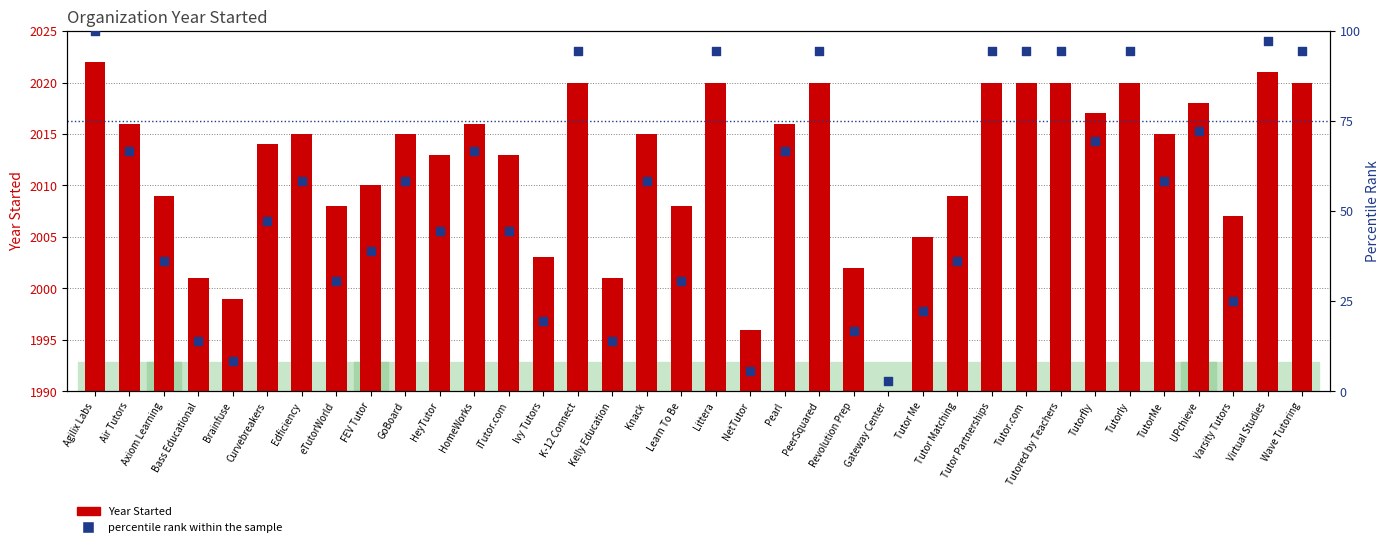

Which series contains the lowest Y value?

percentile rank within the sample